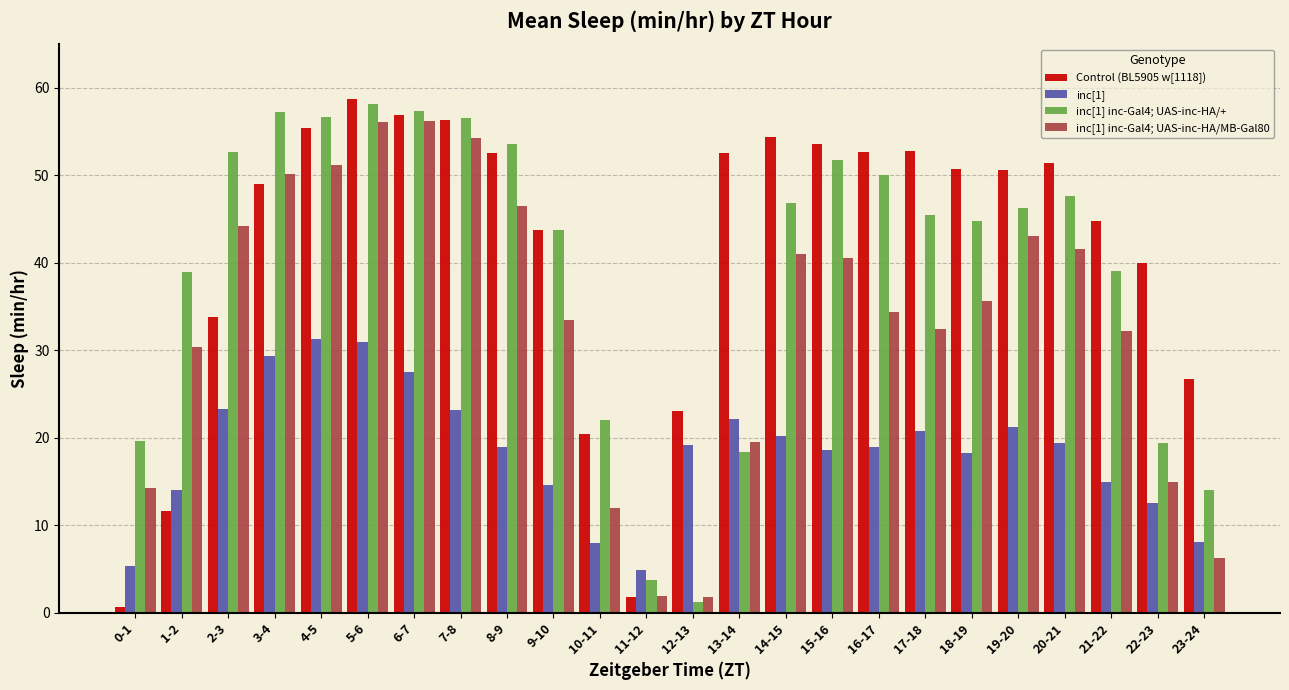

Which category has the highest value across all series?

5-6